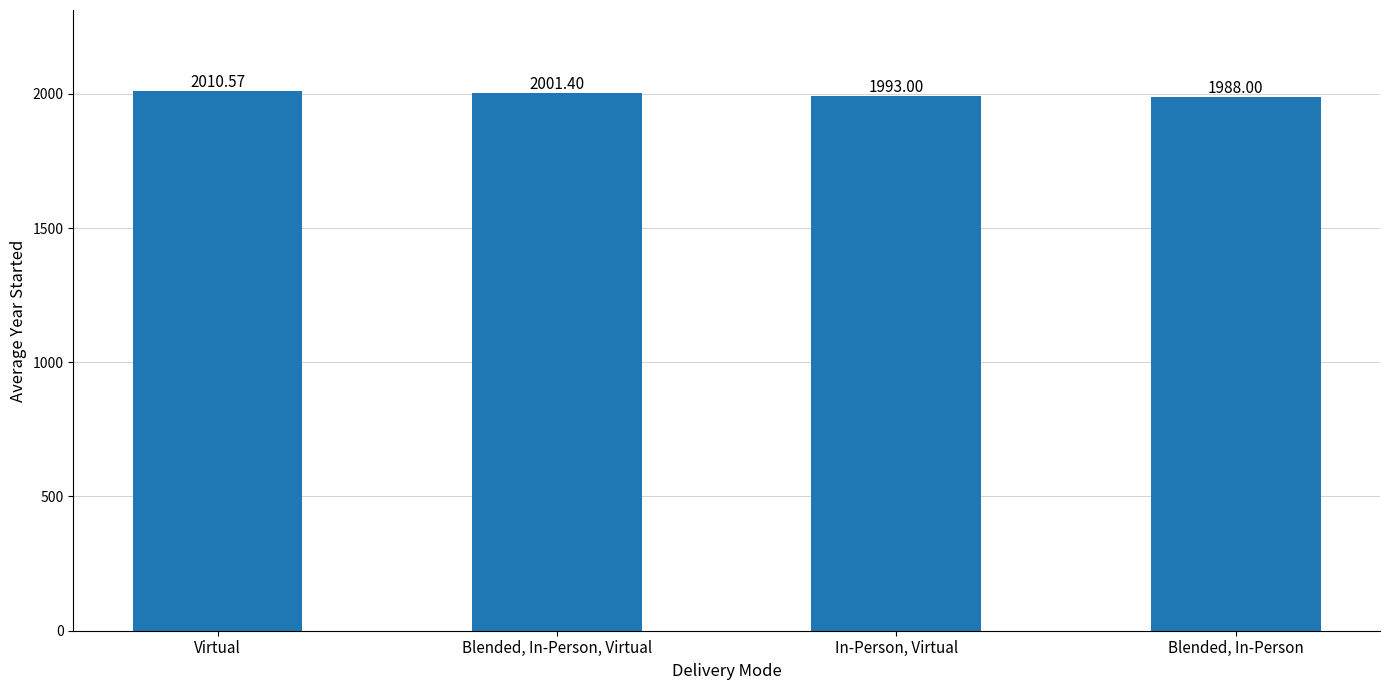

Where is the data nearest to the value 1999?

Blended, In-Person, Virtual